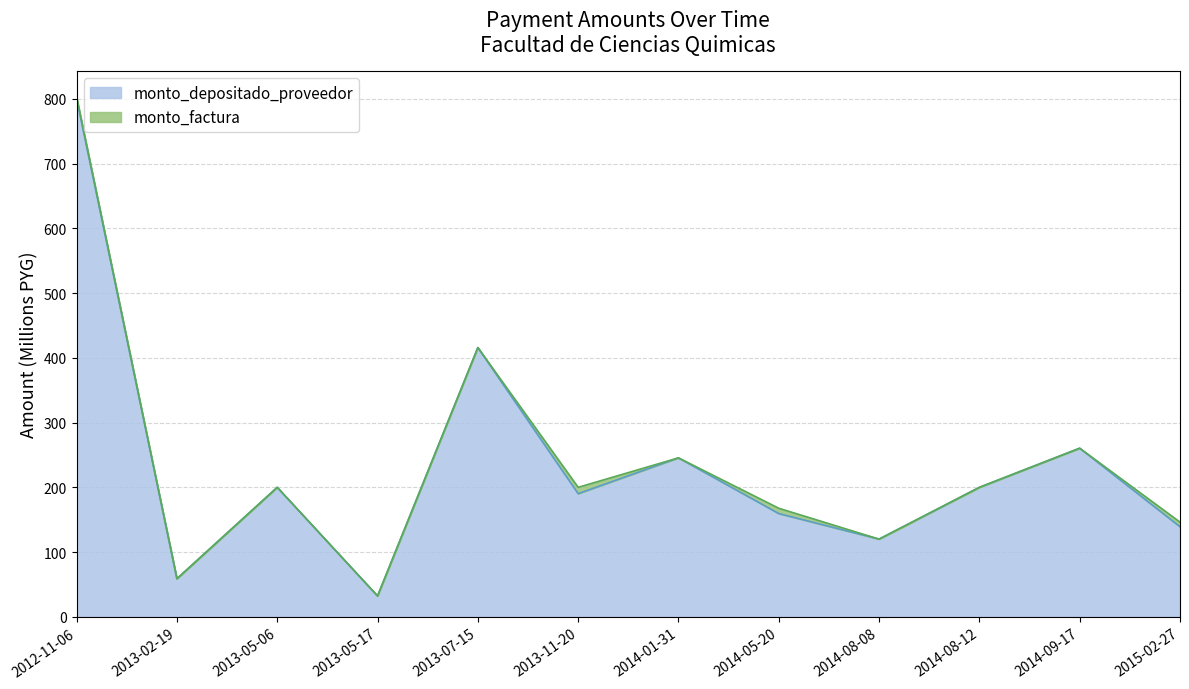

What is the difference between the maximum and minimum values in the monto_factura series?

771.1